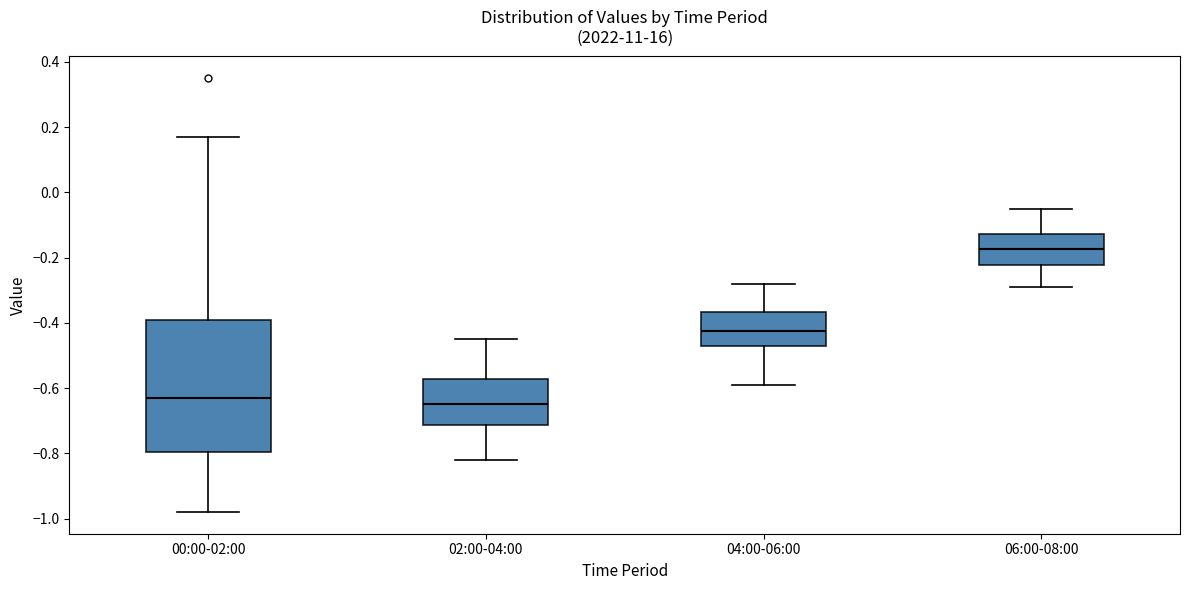

Reading left to right, read every box against the y-axis: the position of its median line, the range the box covers, and the ends of its whiskers. The values are not printed on the chart, so give them approximately, as read against the axis.

00:00-02:00: median -0.62, box -0.80 to -0.40, whiskers -0.98 to 0.18
02:00-04:00: median -0.64, box -0.72 to -0.58, whiskers -0.82 to -0.44
04:00-06:00: median -0.42, box -0.48 to -0.36, whiskers -0.58 to -0.28
06:00-08:00: median -0.18, box -0.22 to -0.12, whiskers -0.28 to -0.04